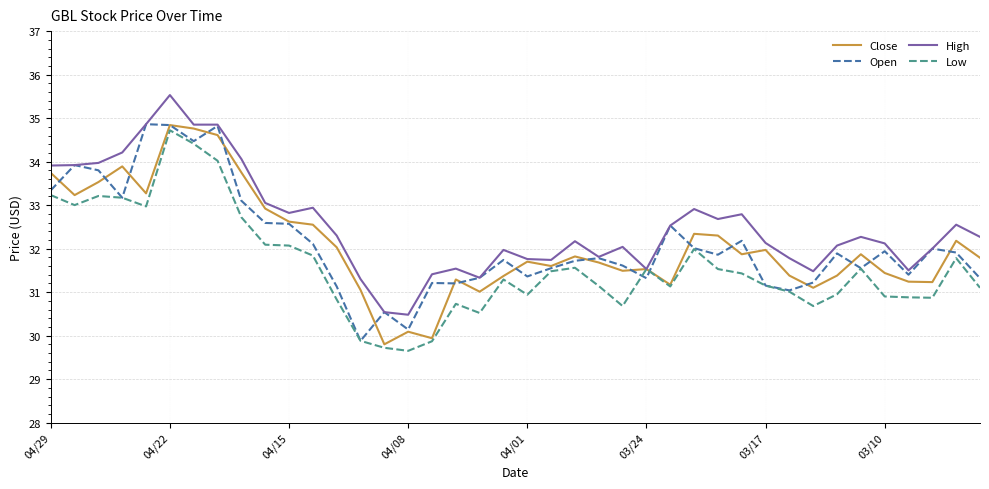

Which series has the largest total across all categories?

High